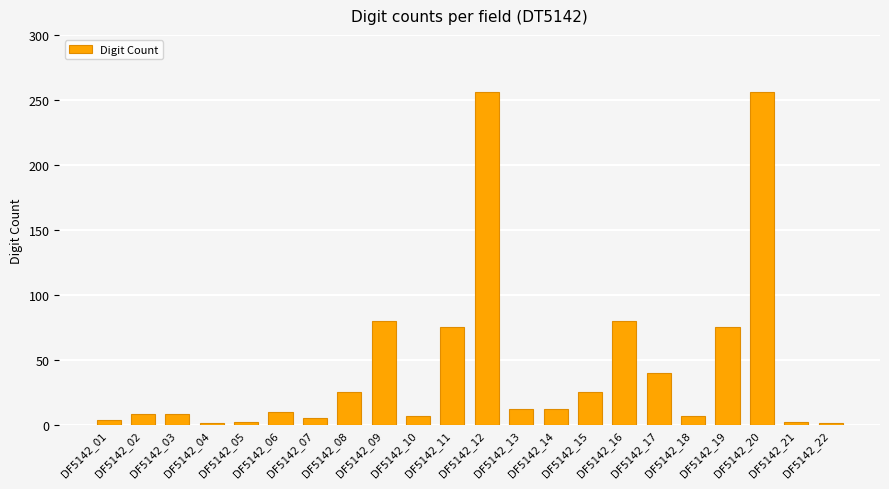

Count the number of data series in this chart.

1